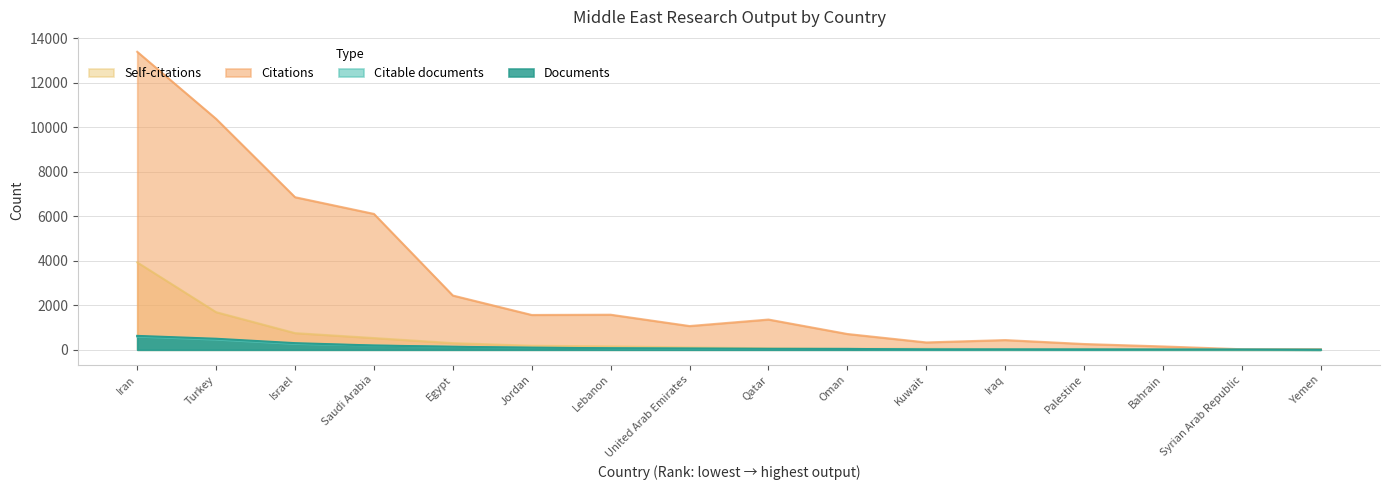

True or false: Citations and Documents cross at least once.

False